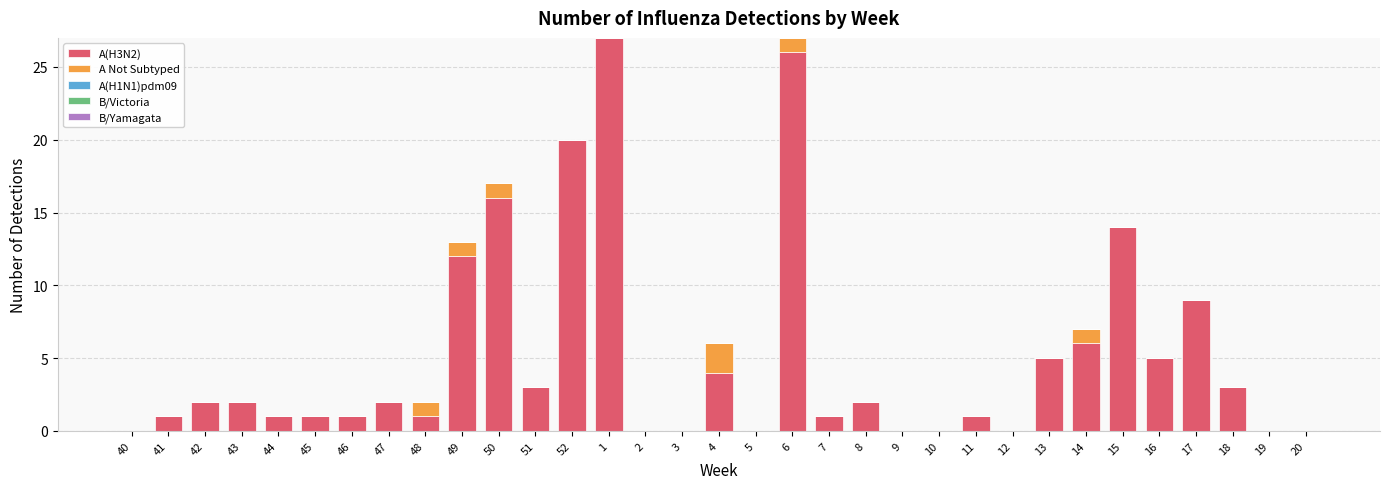

What is the total value across all series at 48?

2